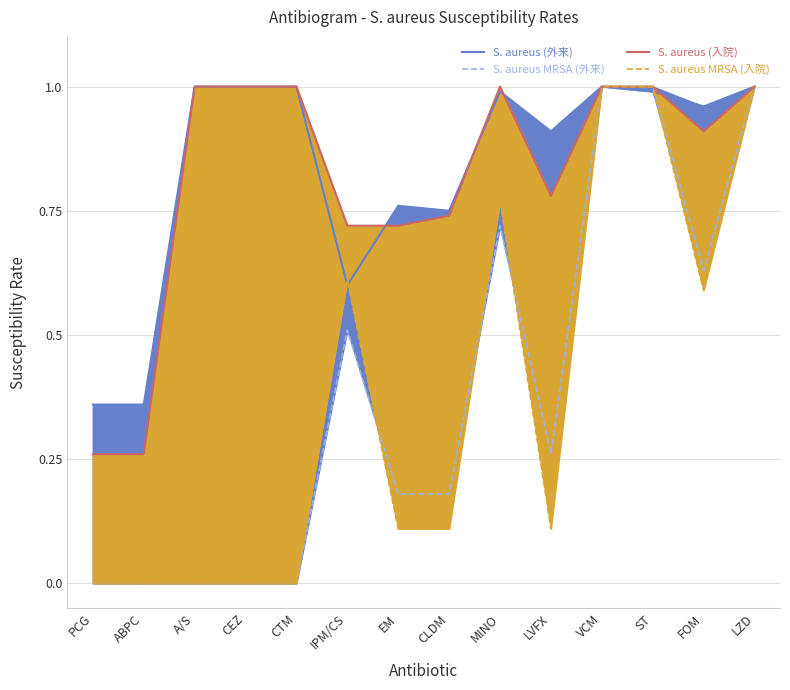

Is the value of S. aureus MRSA (入院) at CEZ greater than the value of S. aureus (入院) at FOM?

No